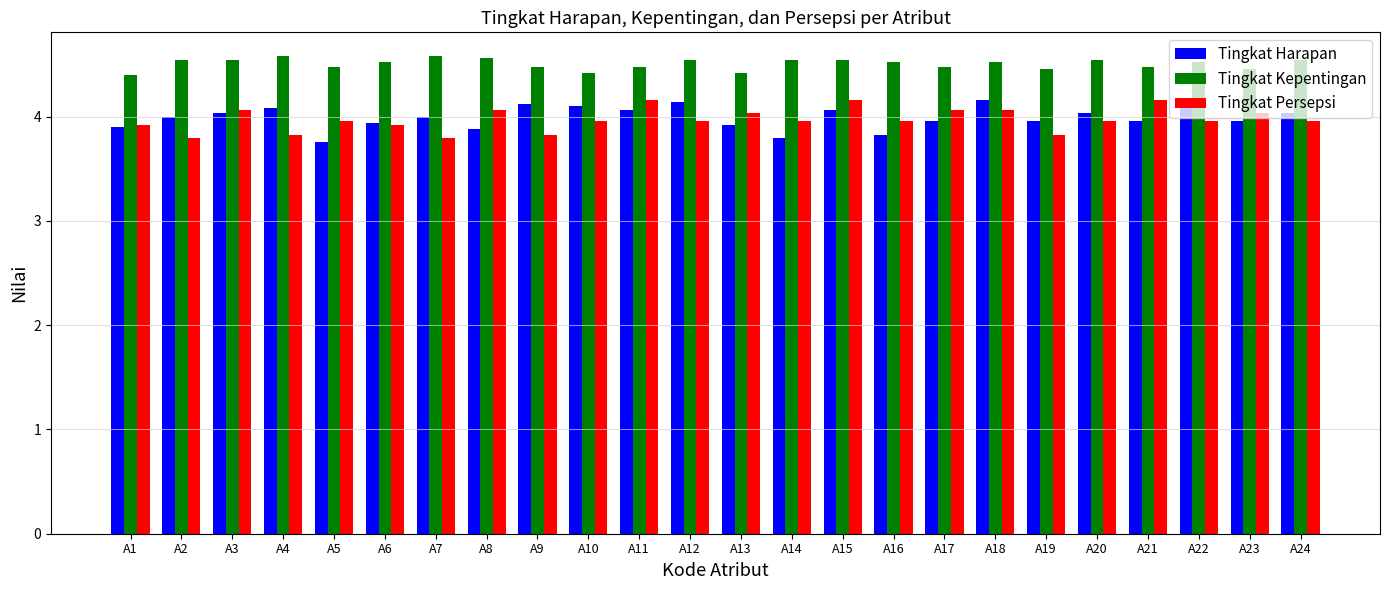

Does the chart contain stacked bars?

No